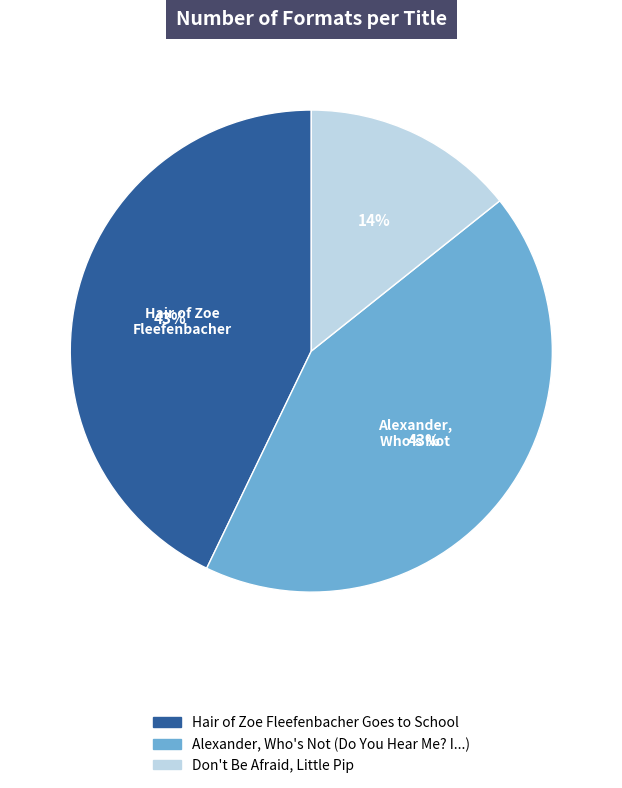

How many slices are in this pie chart?

3